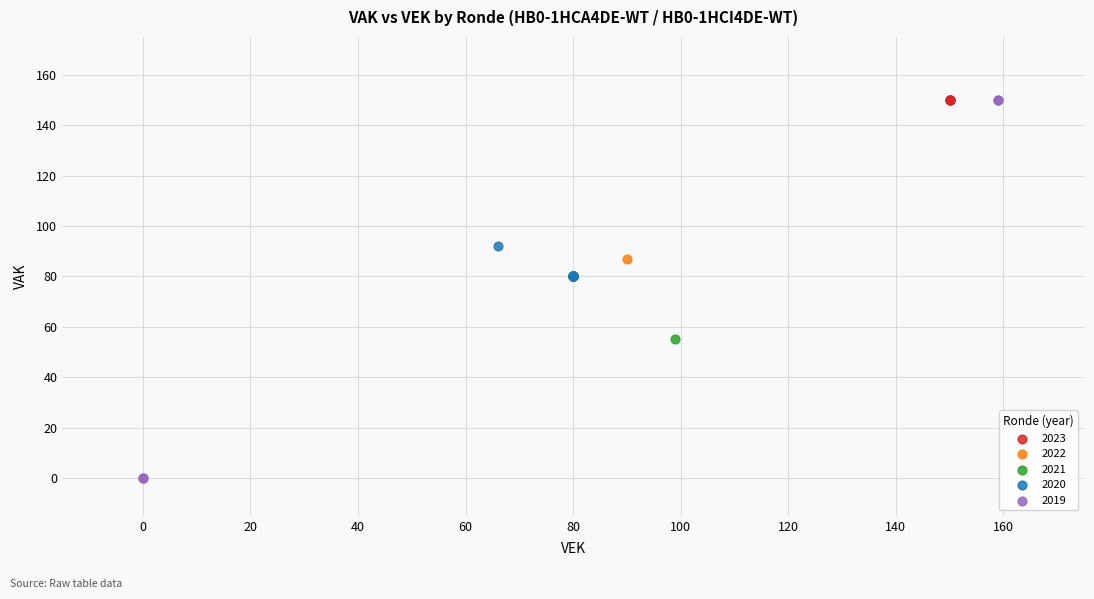

Which series contains the lowest Y value?

2019